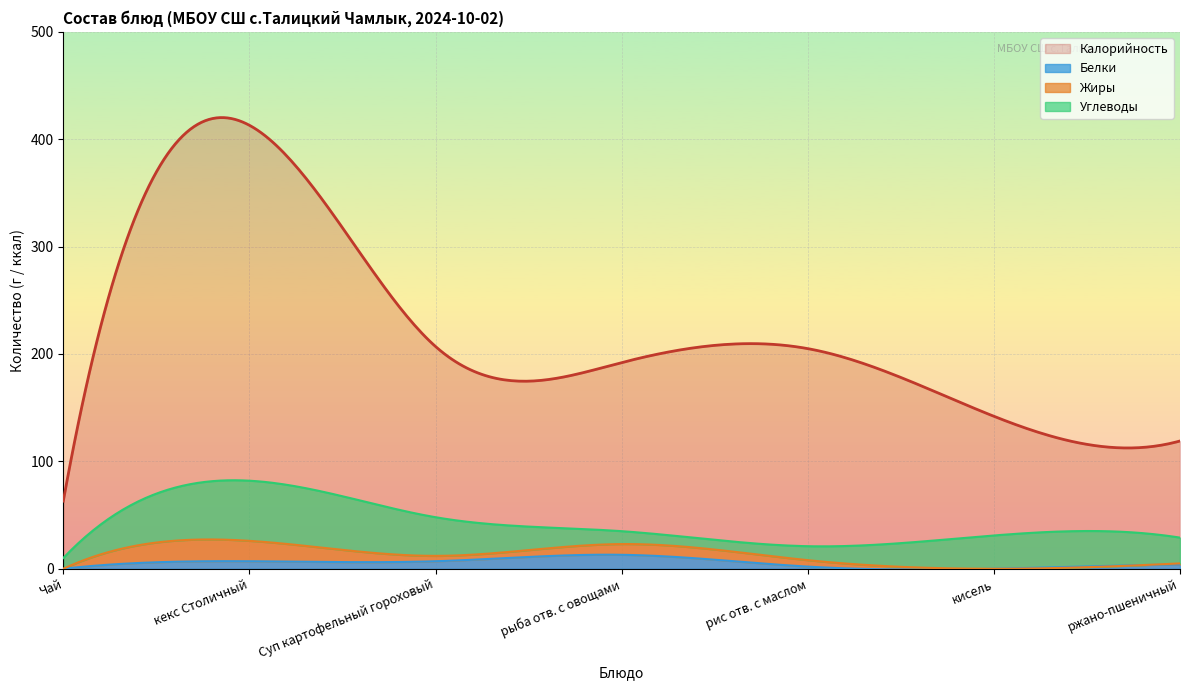

What is the maximum value for Белки?

13.1